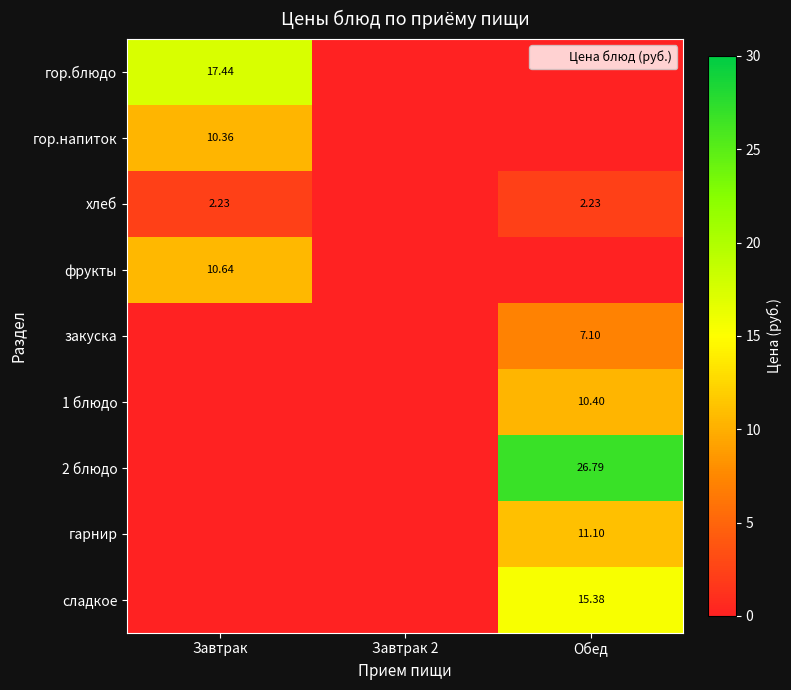

What is the difference between the закуска values at Обед and Завтрак?

7.1